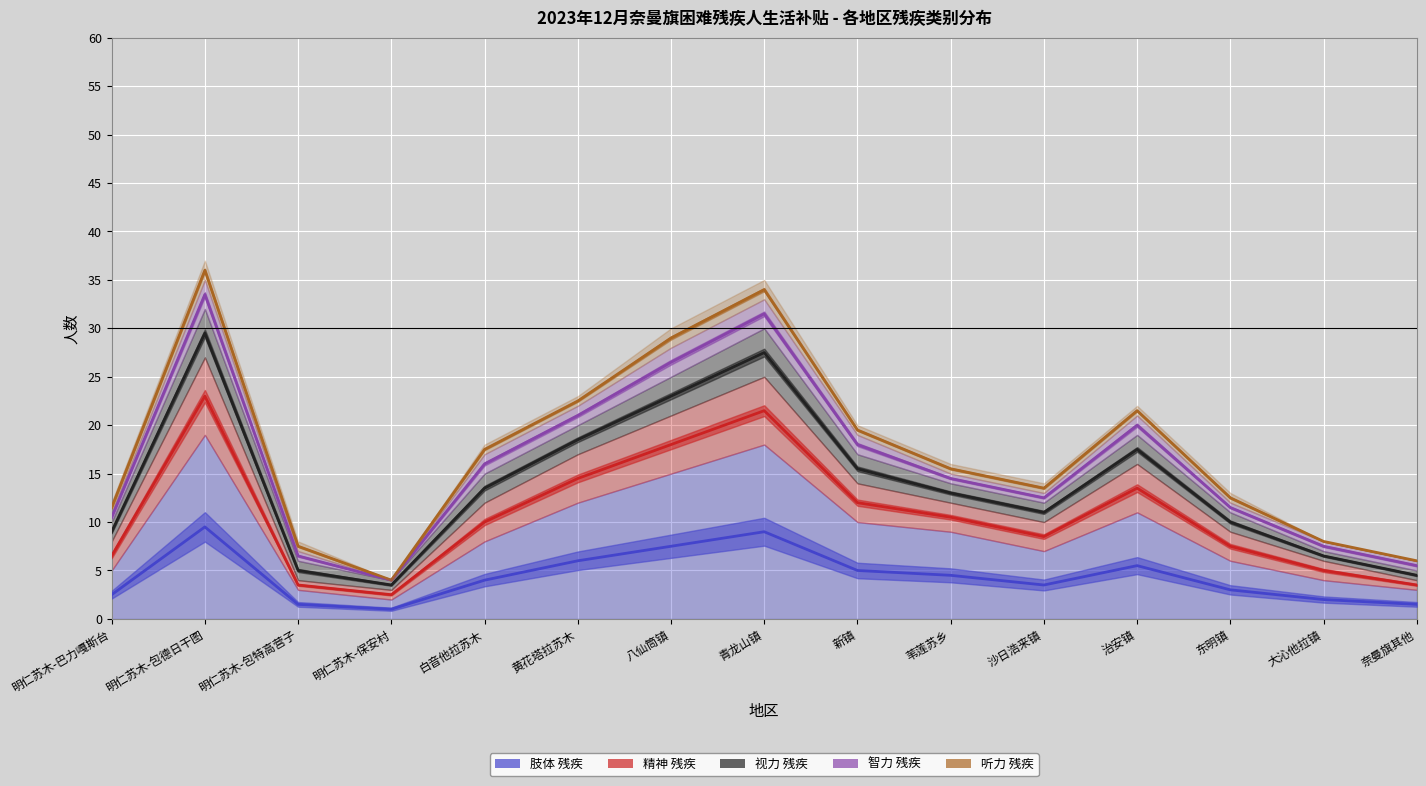

What is the sum of the 精神 values at 明仁苏木-包德日干图 and 黄花塔拉苏木?

37.5